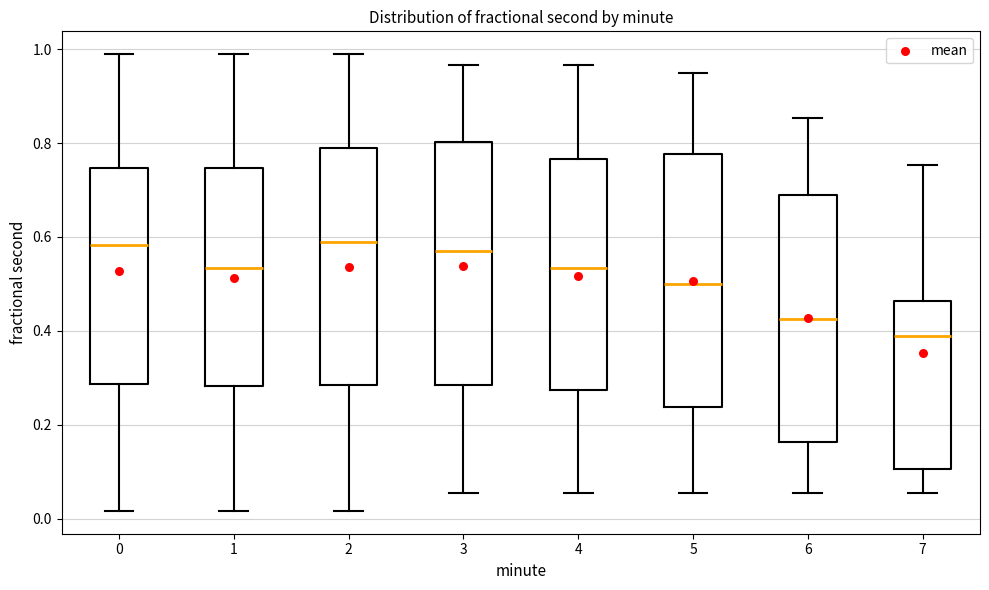

Which box has the lowest median line?

7